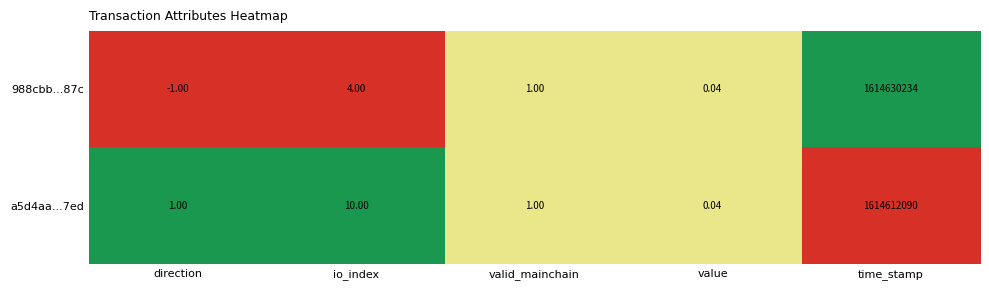

Rank the series by their maximum value, from lowest to highest.

a5d4aa...7ed, 988cbb...87c